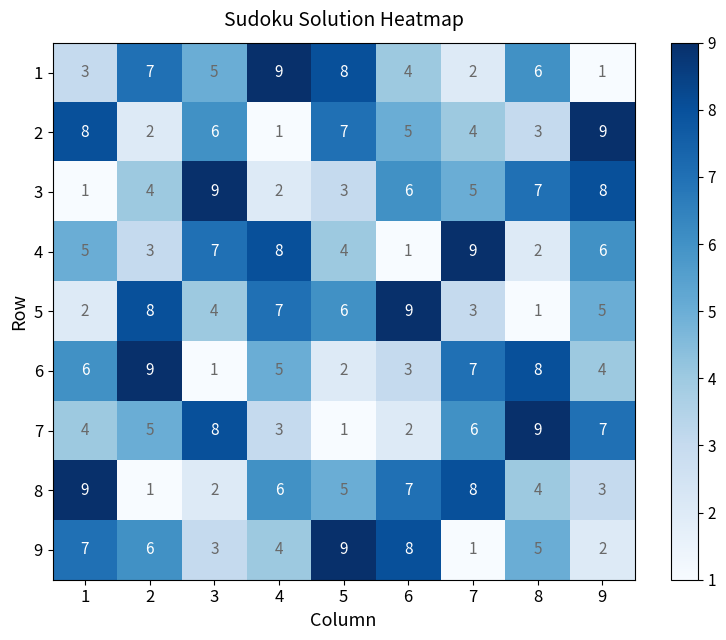

Is it true that 4 equals 15 at 7?

False